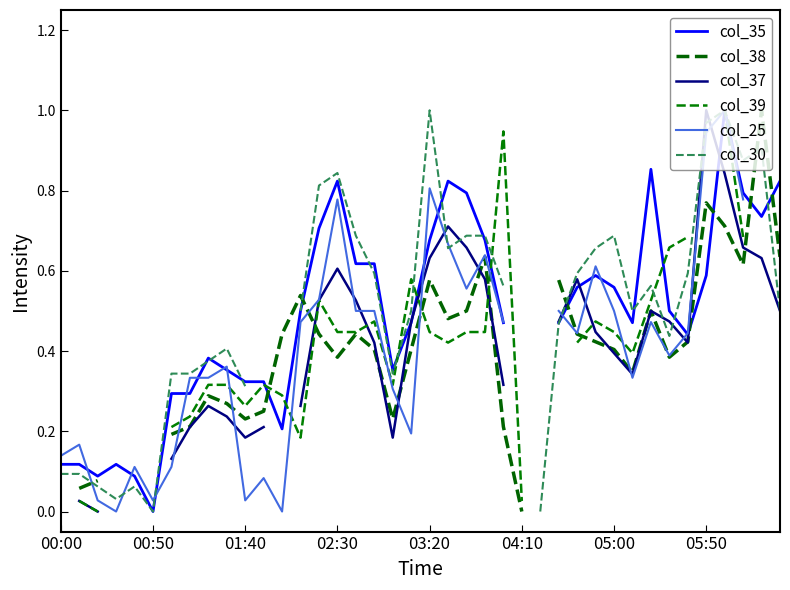

How many data points does each series have?

40